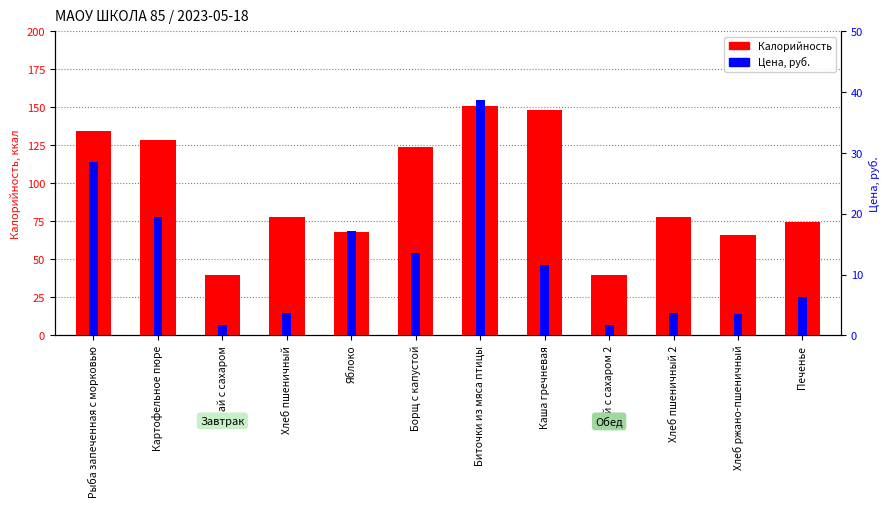

At which label does Калорийность reach its peak?

Биточки из мяса птицы